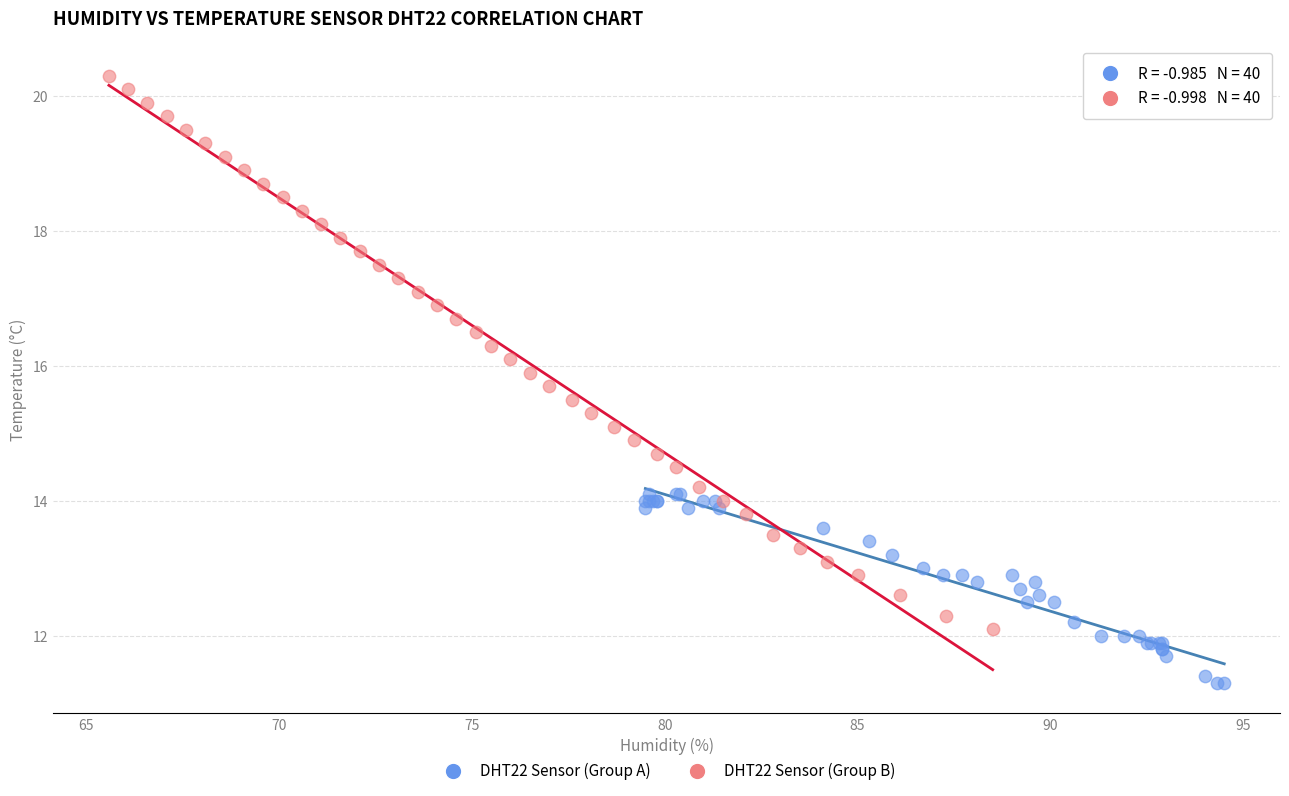

What are all the series names shown in the legend?

DHT22 Sensor (Group A), DHT22 Sensor (Group B)